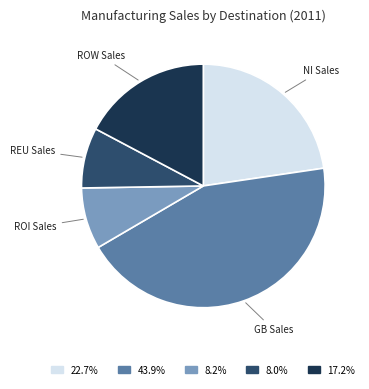

Does any single category account for the majority?

No